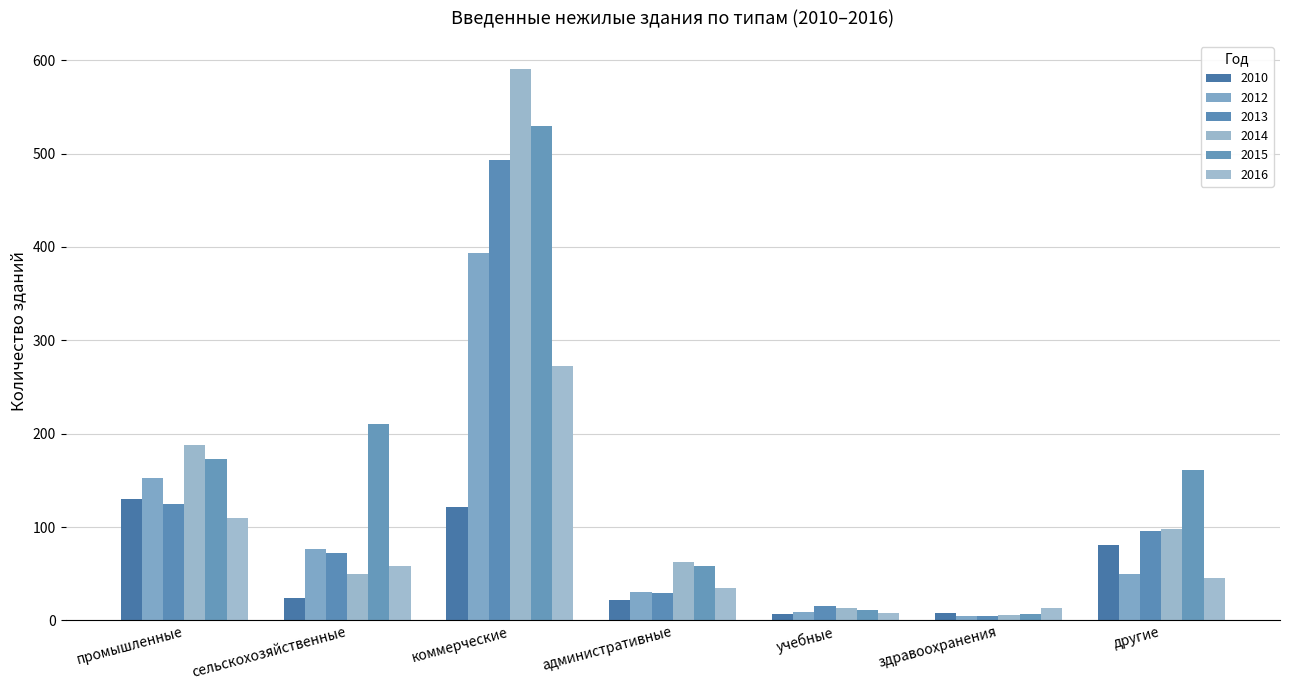

At how many categories does at least one series exceed 153?

4